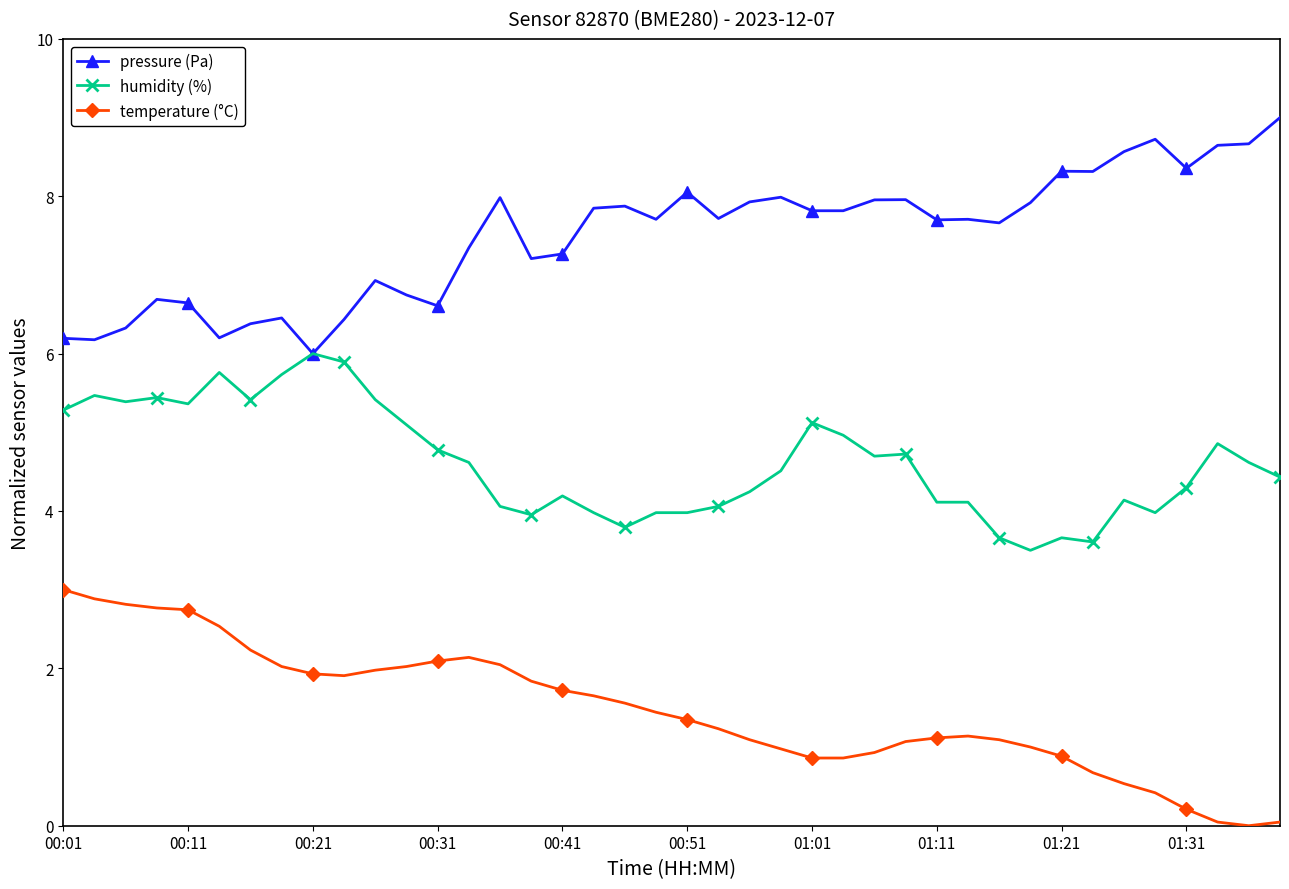

List the series in order of their overall mean, highest first.

pressure (Pa), humidity (%), temperature (°C)